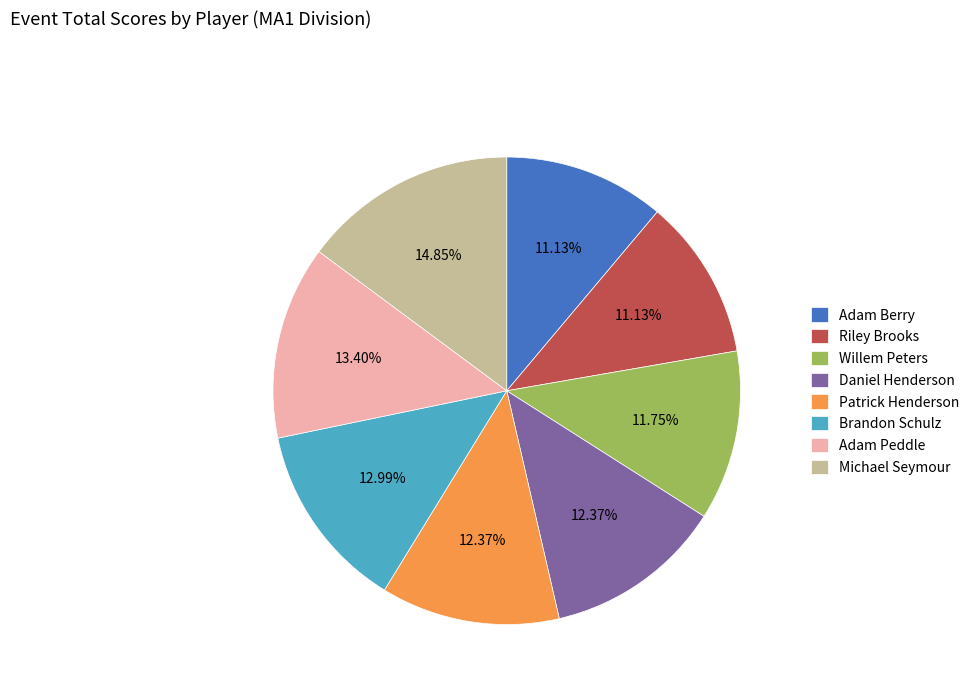

Does Willem Peters account for over 50% of the chart?

No